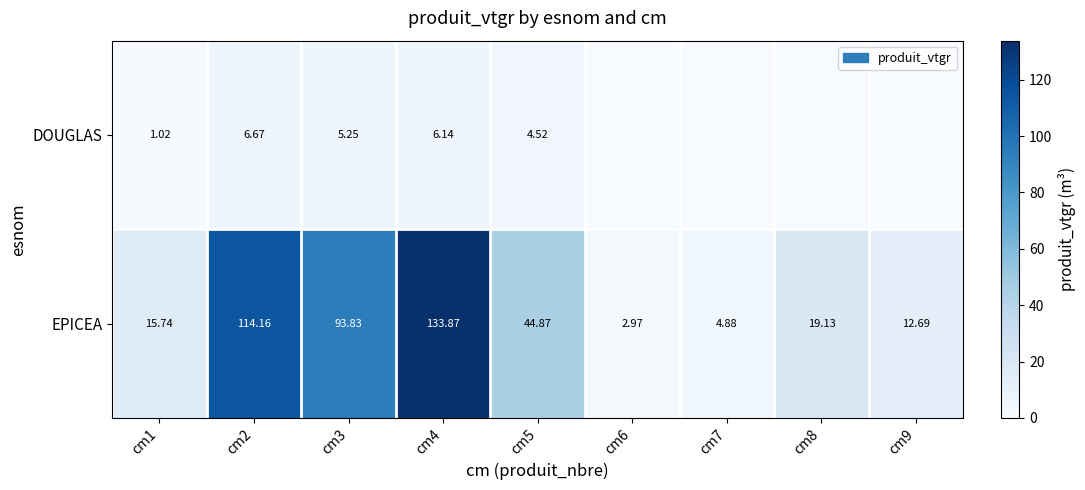

Between cm3 and cm5, which series saw the biggest shift?

EPICEA